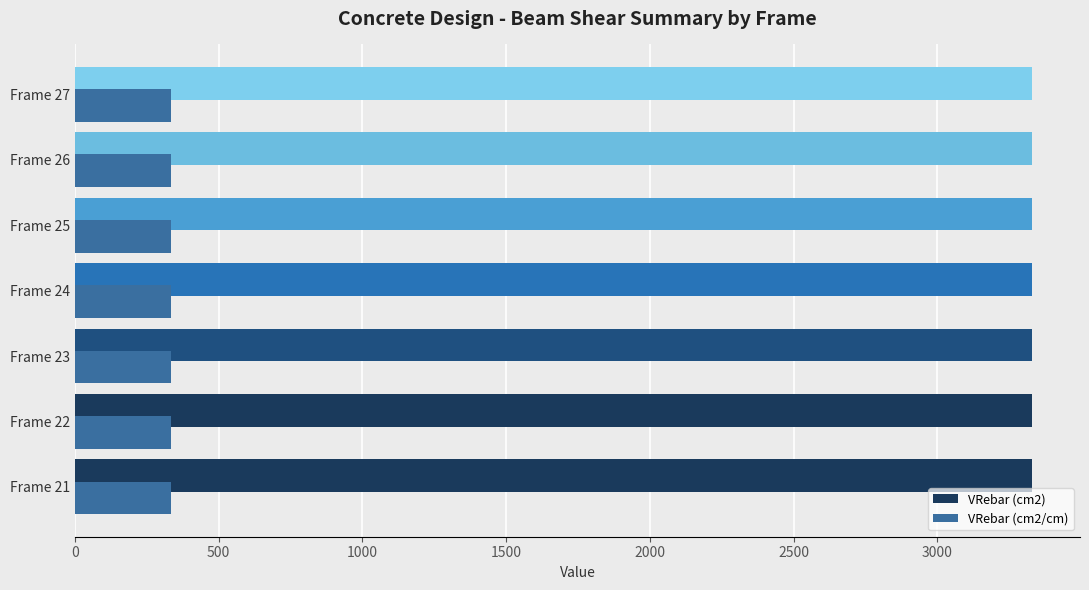

What is the difference between the highest and lowest values at Frame 27?

2997.0